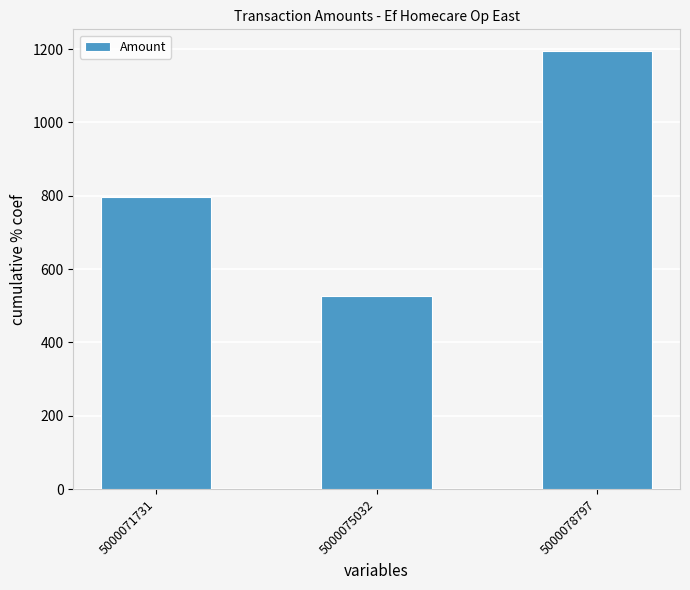

True or false: the data shows 455 at 5000078797.

False